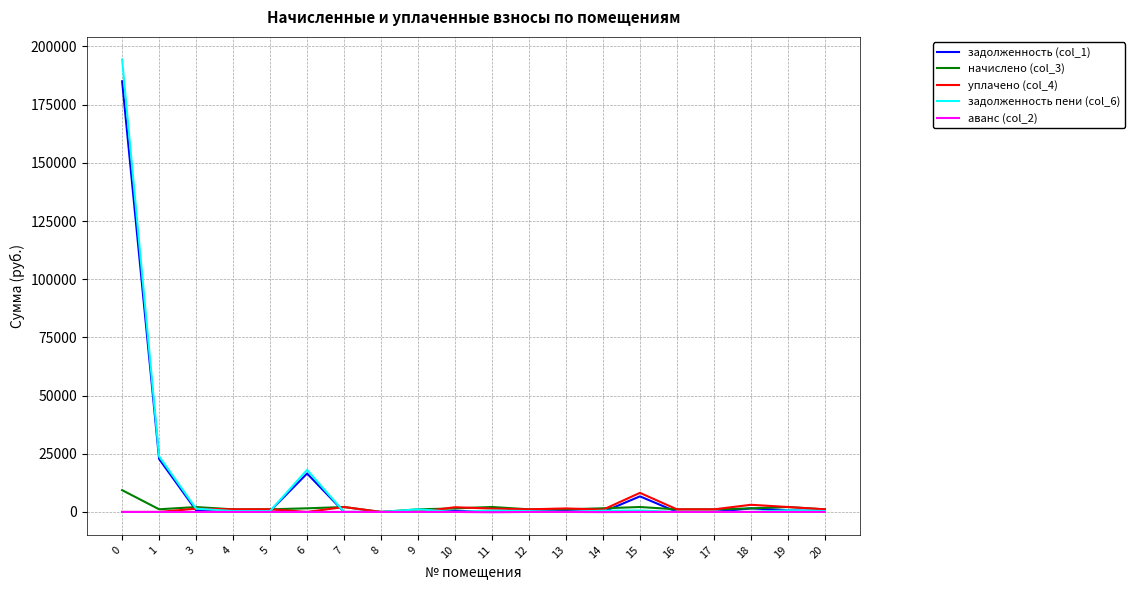

What is the maximum value shown in the chart?

194396.6